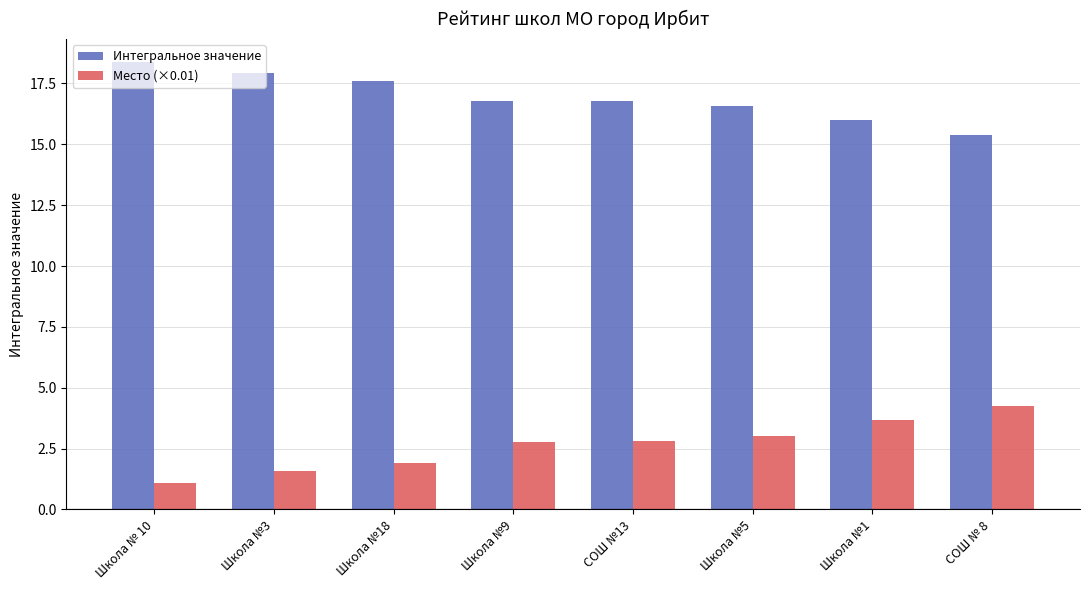

What is the difference between the maximum and minimum values in the Интегральное значение series?

3.0